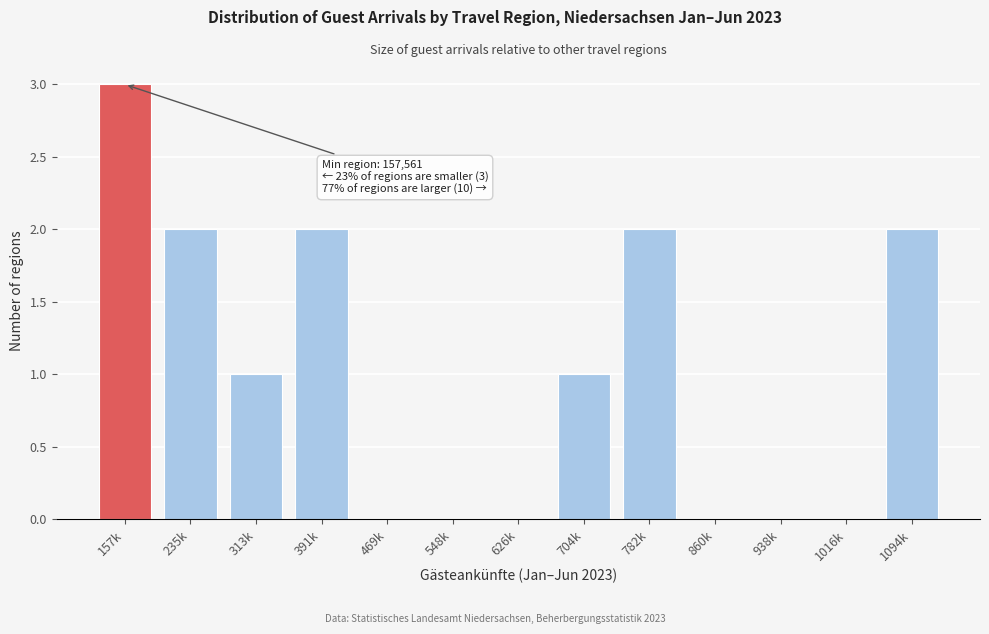

Reading left to right, transcribe all the data shown in this chart.

157k=3	235k=2	313k=1	391k=2	469k=0	548k=0	626k=0	704k=1	782k=2	860k=0	938k=0	1016k=0	1094k=2